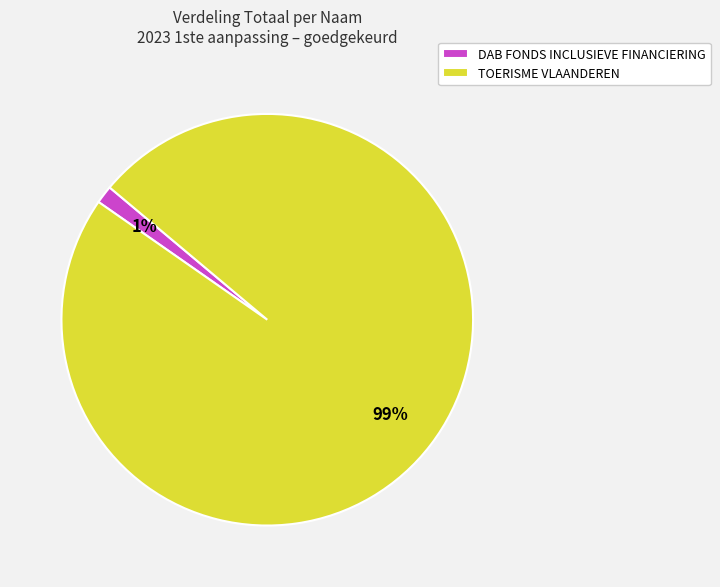

How many slices are in this pie chart?

2